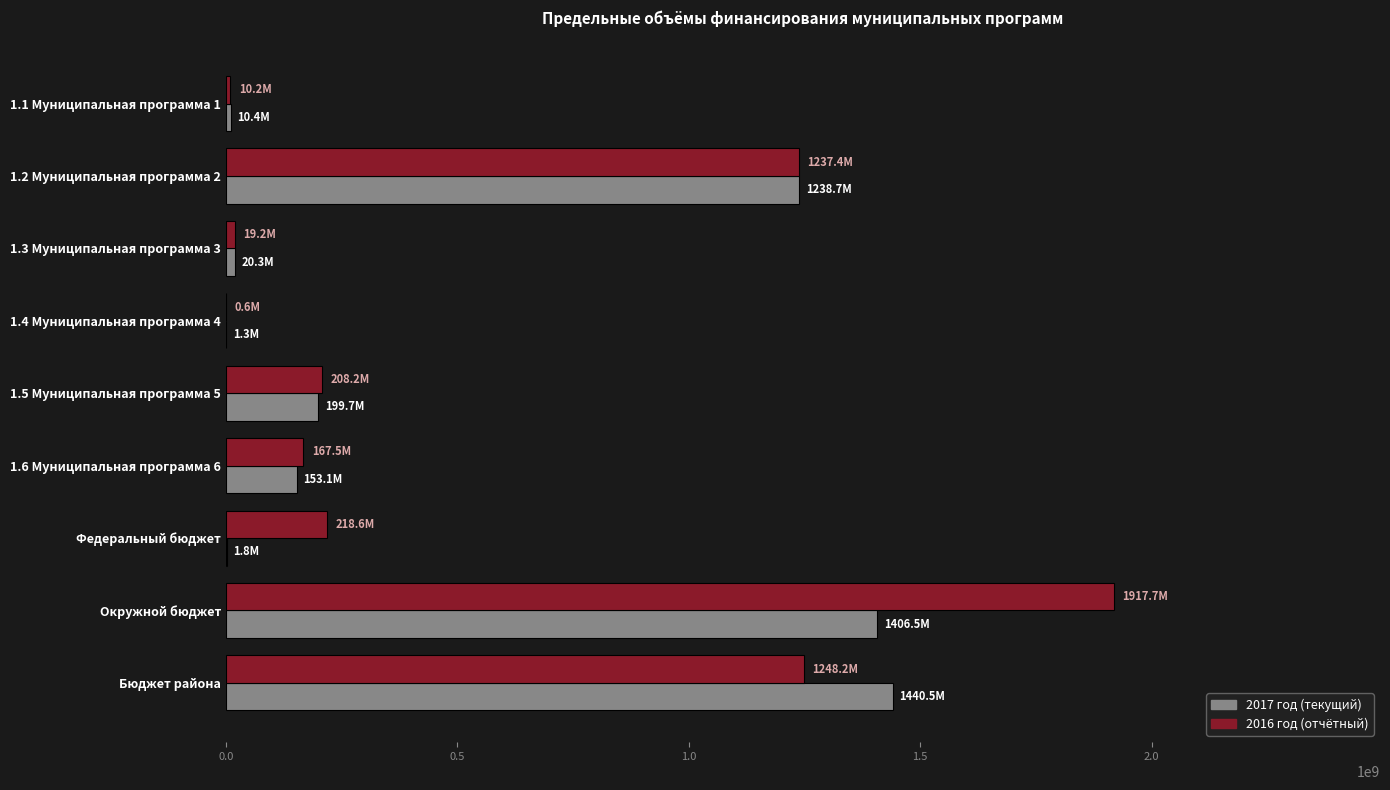

What is the sum of the 2017 год (текущий) values at Бюджет района and Окружной бюджет?

2847074405.2